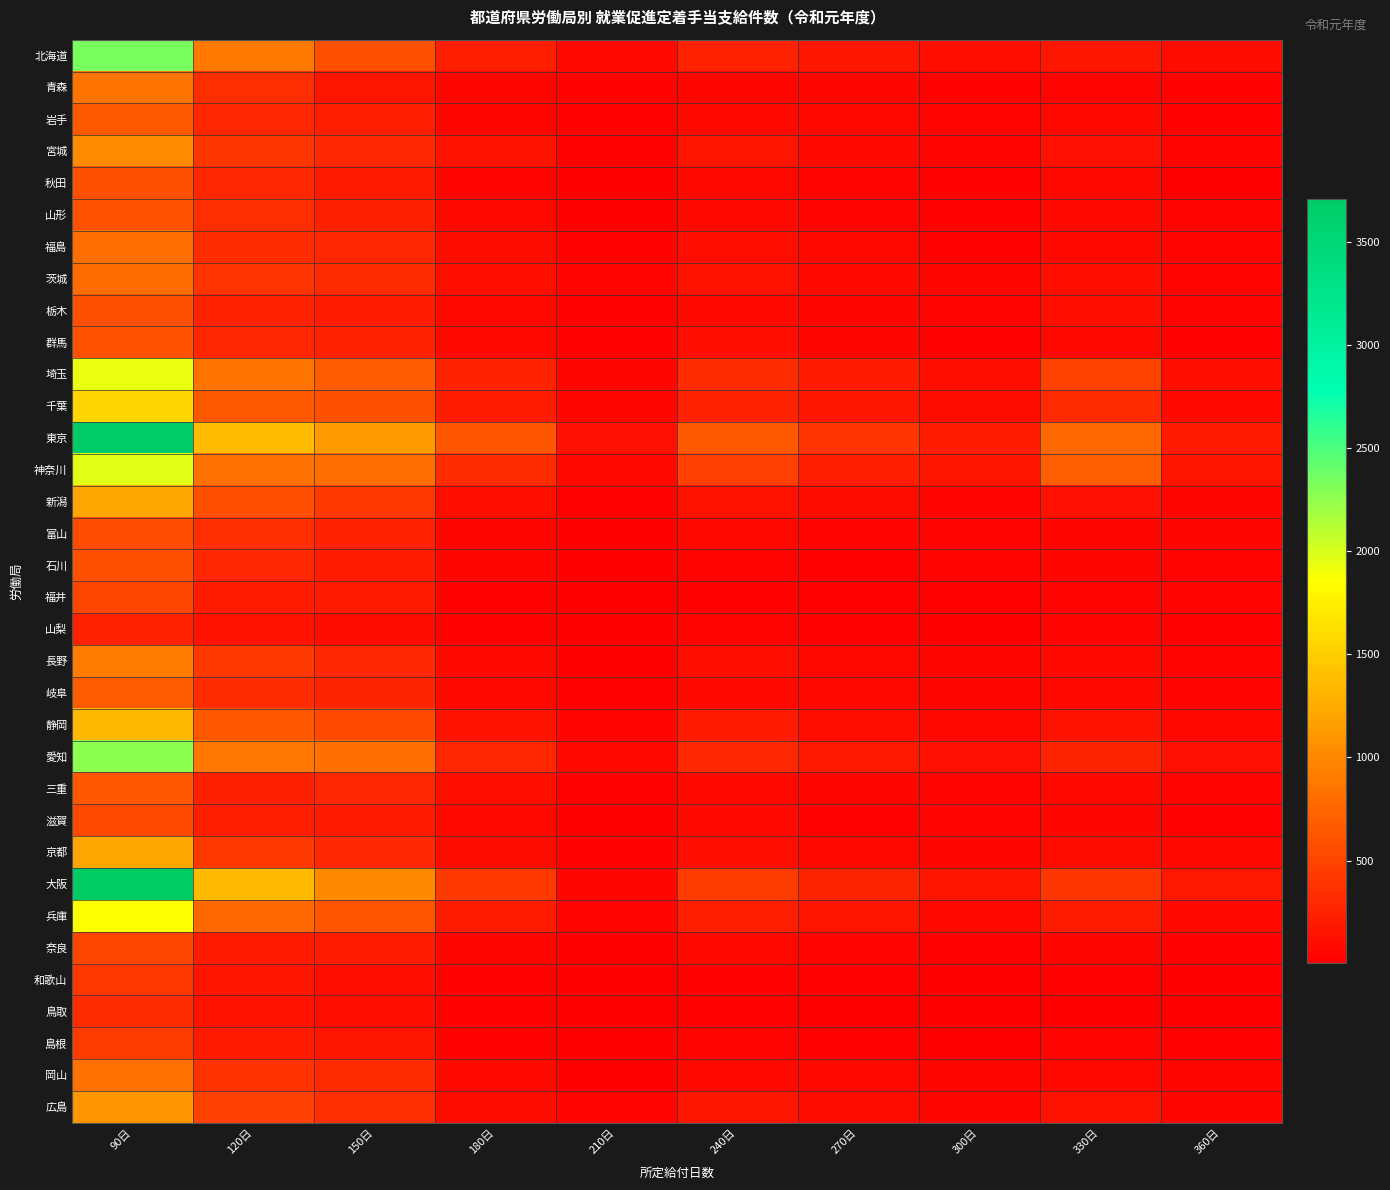

Between 240日 and 330日, which series saw the biggest shift?

神奈川